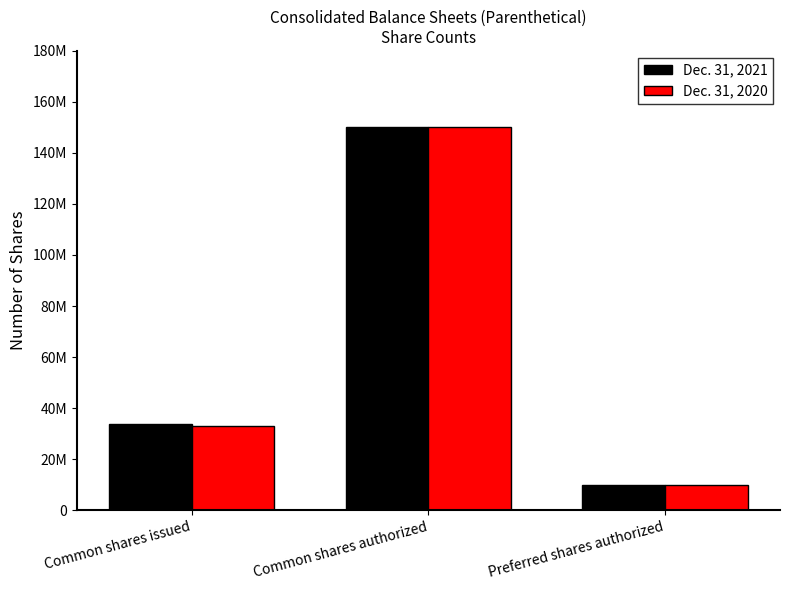

Does the chart contain any negative values?

No